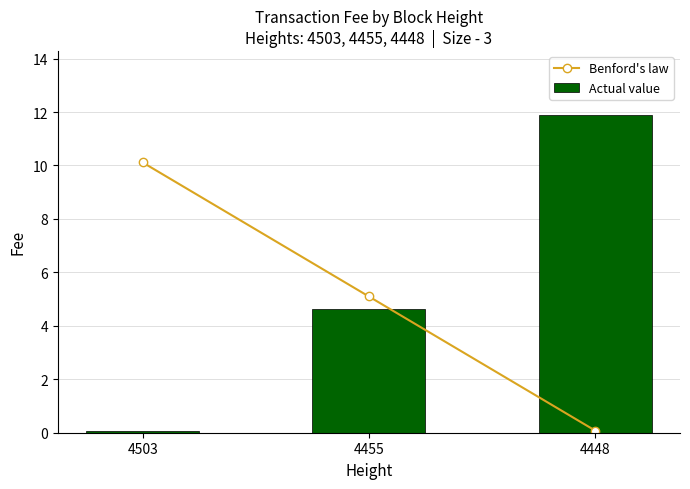

At which label is Benford's law closest to 5?

4455